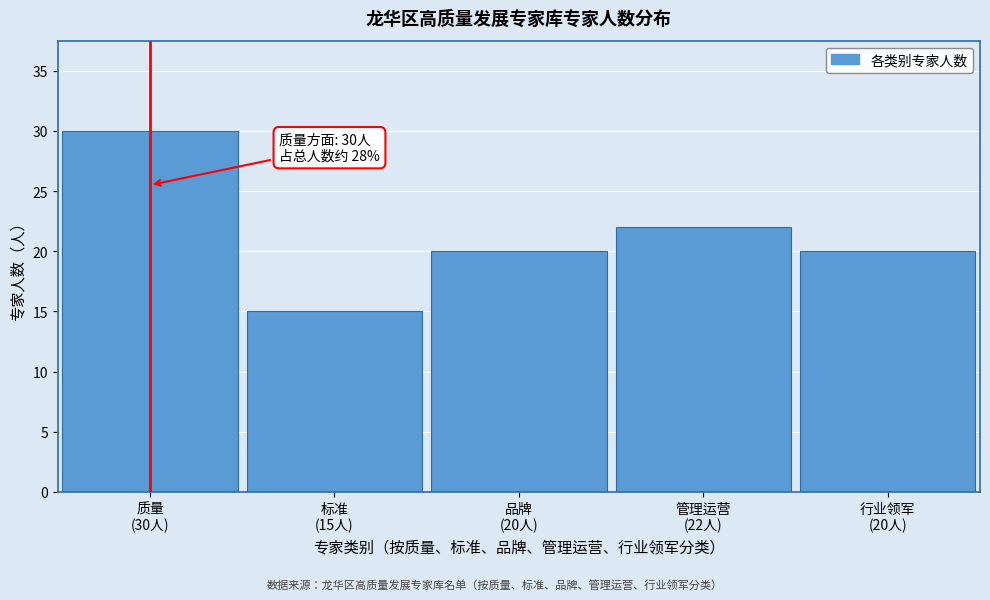

Reading right to left, what are all the values shown in this chart?

20	22	20	15	30